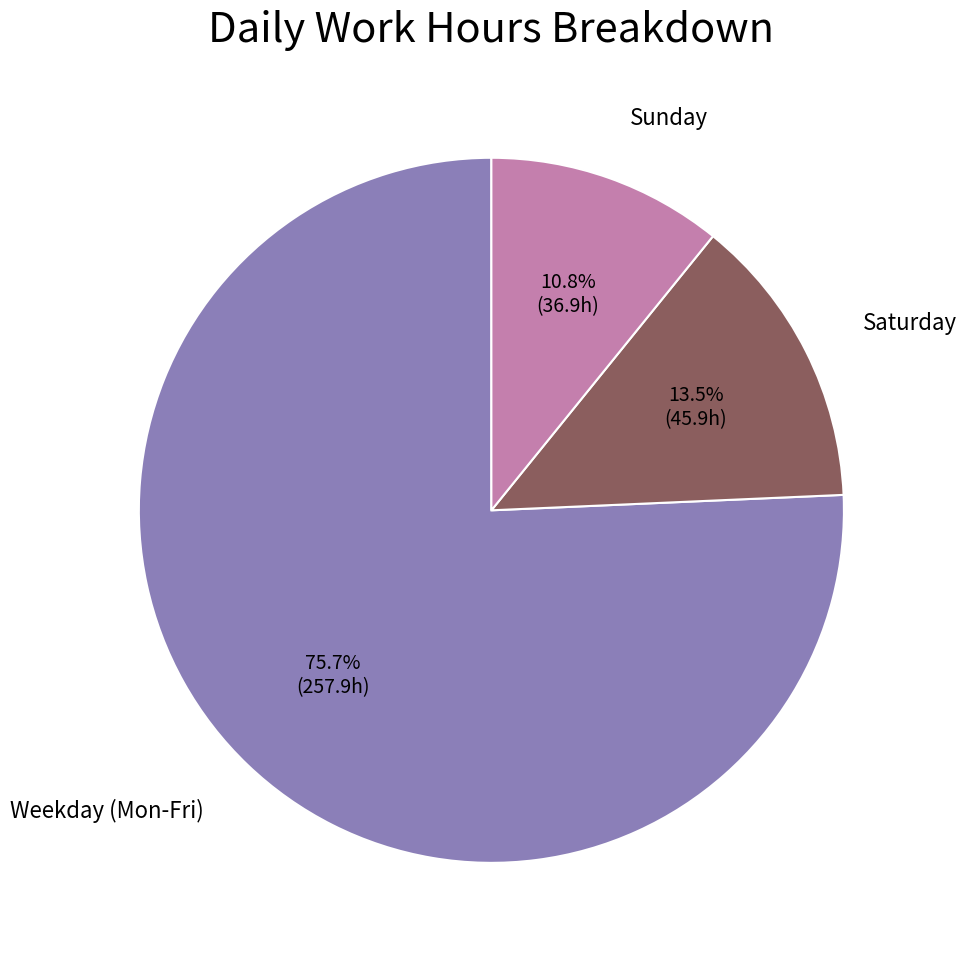

Which has a higher value, Sunday or Weekday (Mon-Fri)?

Weekday (Mon-Fri)